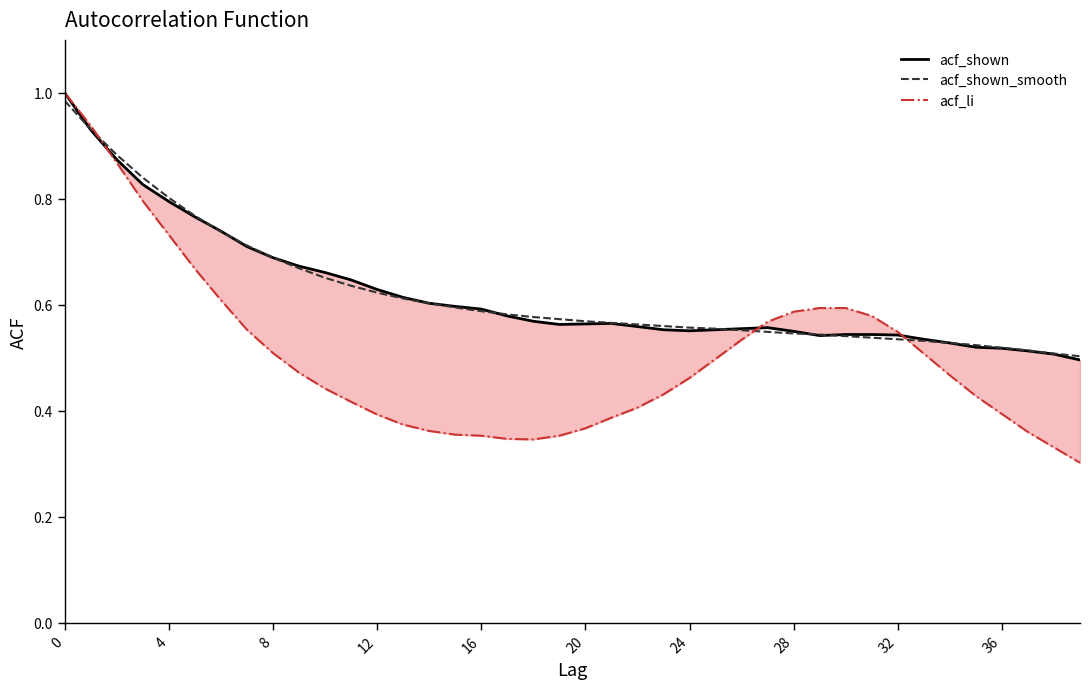

Reading left to right, list all the values displayed in this chart.

acf_shown: 1.0	0.9	0.9	0.8	0.8	0.8	0.7	0.7	0.7	0.7	0.7	0.6	0.6	0.6	0.6	0.6	0.6	0.6	0.6	0.6	0.6	0.6	0.6	0.6	0.6	0.6	0.6	0.6	0.6	0.5	0.5	0.5	0.5	0.5	0.5	0.5	0.5	0.5	0.5	0.5
acf_shown_smooth: 1.0	0.9	0.9	0.8	0.8	0.8	0.7	0.7	0.7	0.7	0.7	0.6	0.6	0.6	0.6	0.6	0.6	0.6	0.6	0.6	0.6	0.6	0.6	0.6	0.6	0.6	0.6	0.5	0.5	0.5	0.5	0.5	0.5	0.5	0.5	0.5	0.5	0.5	0.5	0.5
acf_li: 1.0	0.9	0.9	0.8	0.7	0.7	0.6	0.6	0.5	0.5	0.4	0.4	0.4	0.4	0.4	0.4	0.4	0.3	0.3	0.4	0.4	0.4	0.4	0.4	0.5	0.5	0.5	0.6	0.6	0.6	0.6	0.6	0.5	0.5	0.5	0.4	0.4	0.4	0.3	0.3